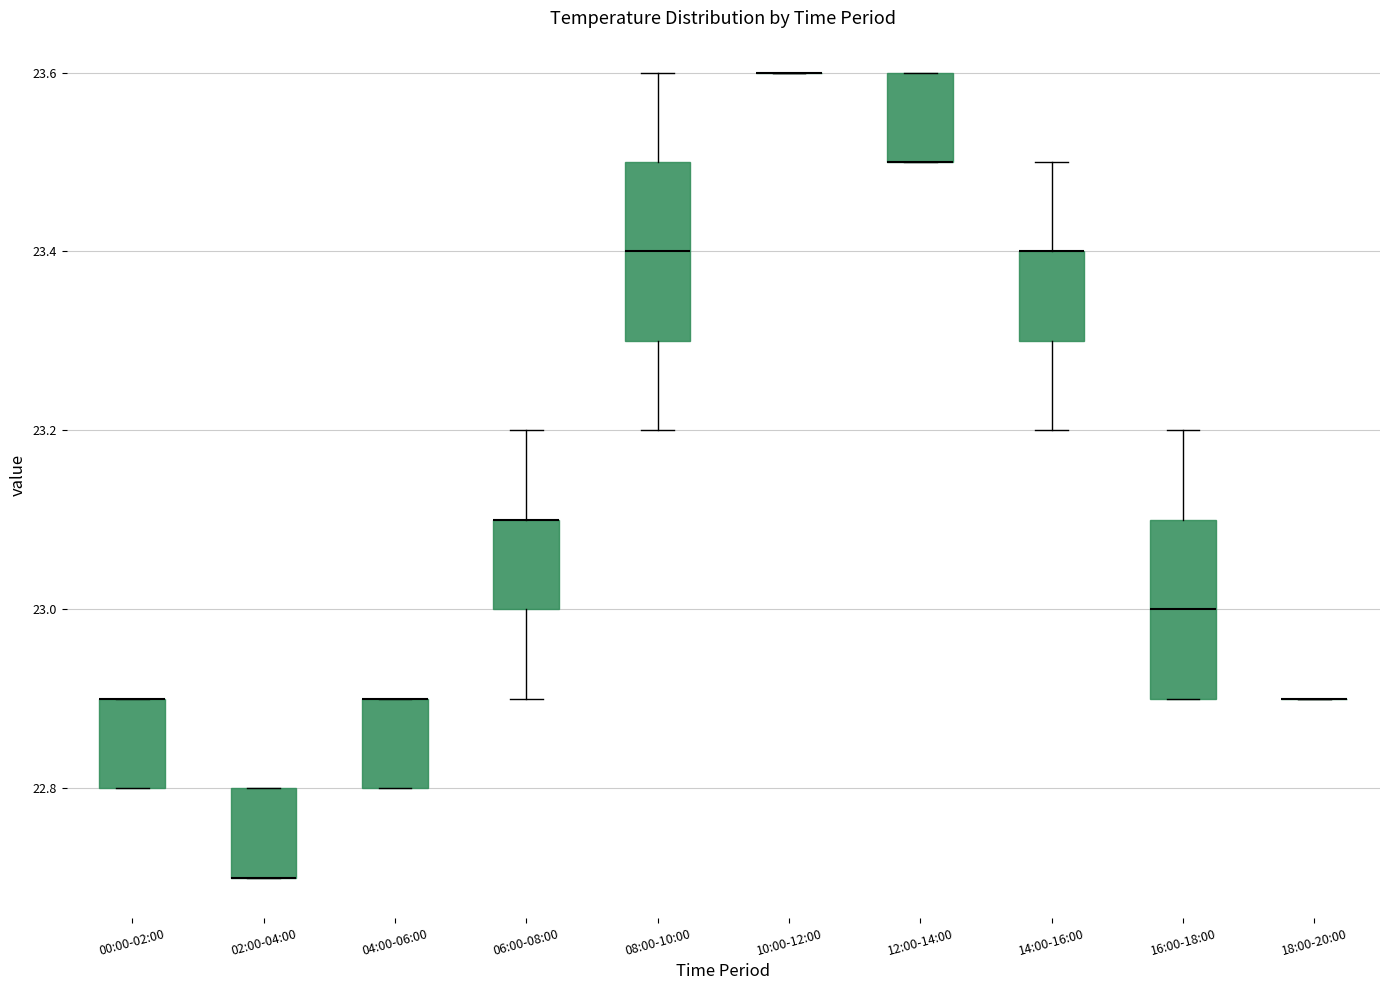

Where is the upper edge of the box for 04:00-06:00 on the y-axis? The values are not printed on the chart, so give them approximately, as read against the axis.

22.9